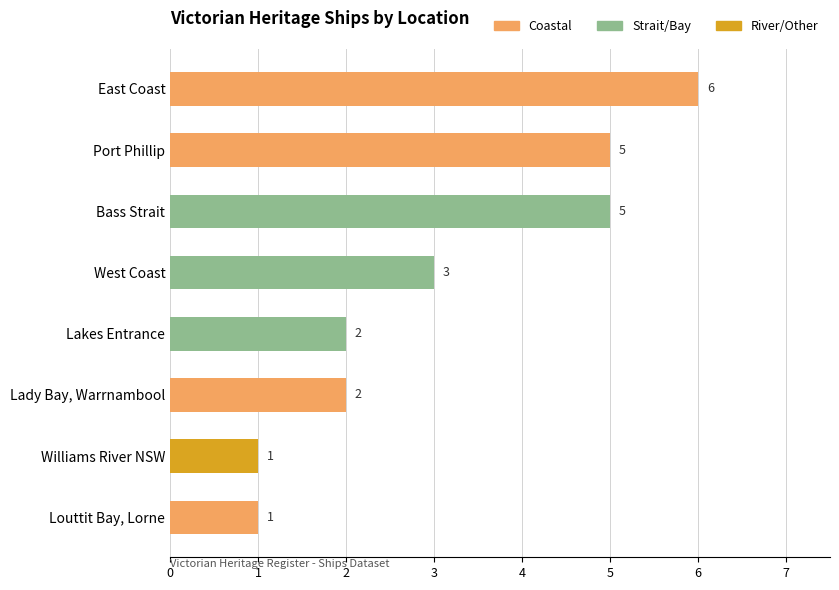

What is the label of the 7th bar from the bottom?

Port Phillip